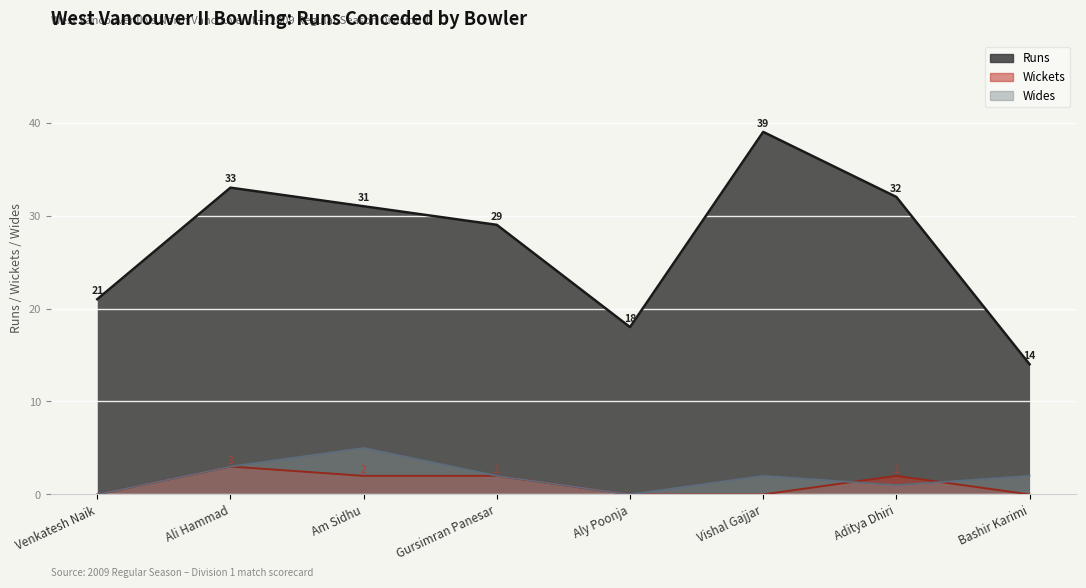

How many values in the Wides series are below 2?

3